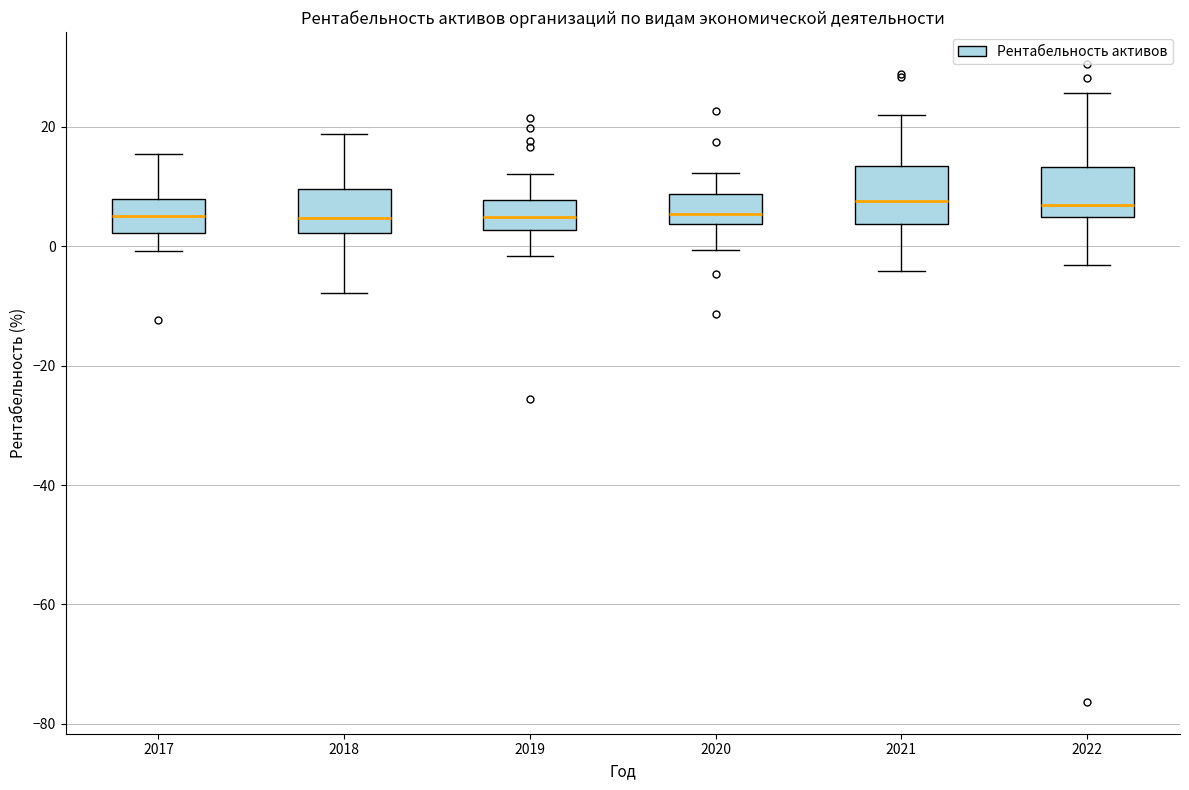

Reading left to right, transcribe this box plot: for each box, give where its median line is, the range the box spans, and where its two whiskers end, as read against the y-axis. The values are not printed on the chart, so give them approximately, as read against the axis.

2017: median 6, box 2 to 8, whiskers 0 to 16
2018: median 4, box 2 to 10, whiskers -8 to 18
2019: median 4, box 2 to 8, whiskers -2 to 12
2020: median 6, box 4 to 8, whiskers 0 to 12
2021: median 8, box 4 to 14, whiskers -4 to 22
2022: median 6, box 4 to 14, whiskers -4 to 26